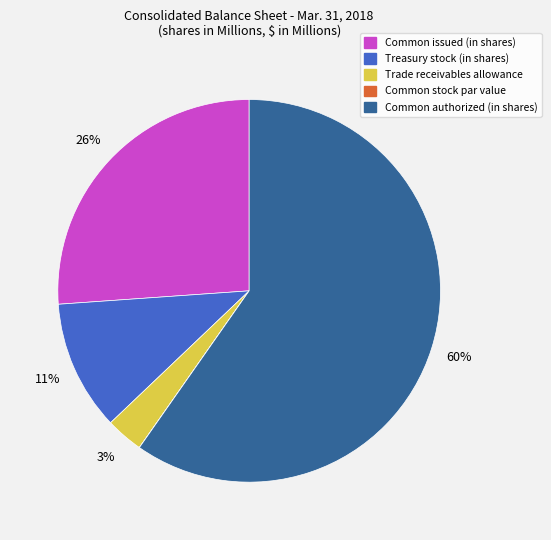

To the nearest percent, what percentage of the pie is Trade receivables allowance?

3%